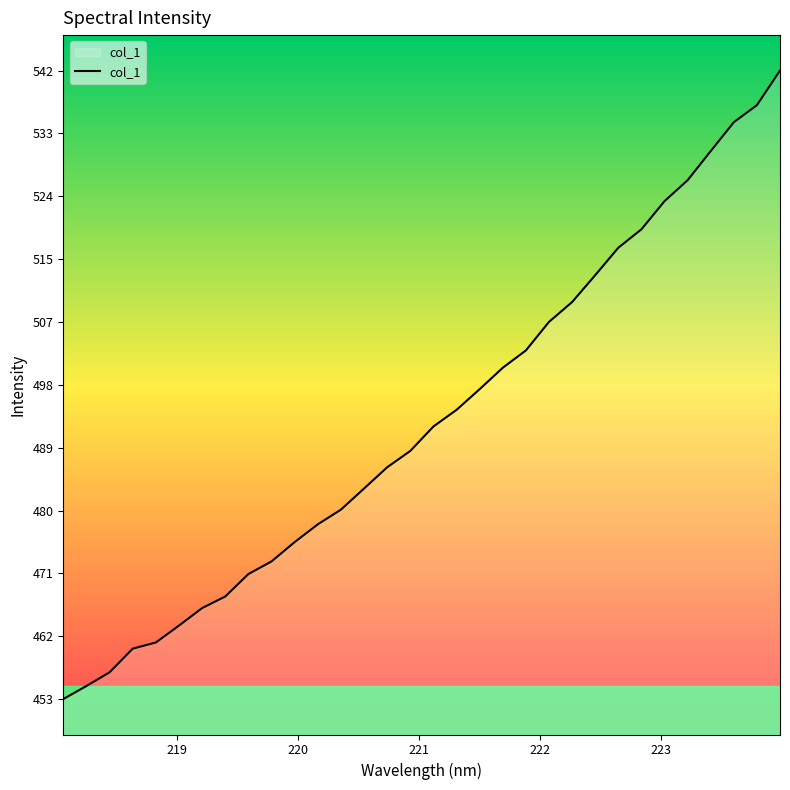

What is the maximum value shown in the chart?

542.0